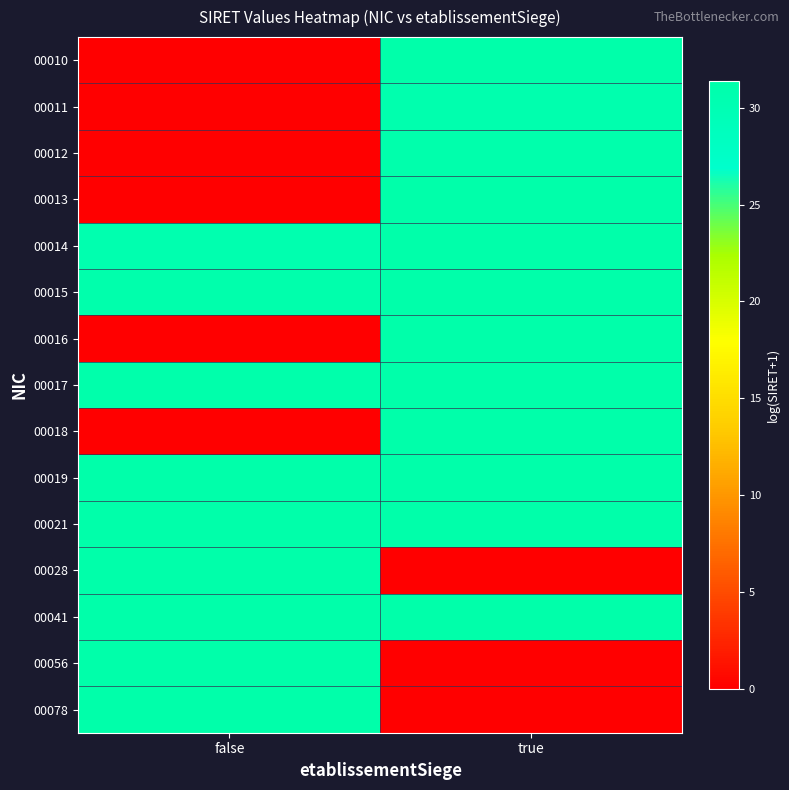

How many distinct data groups are displayed?

15